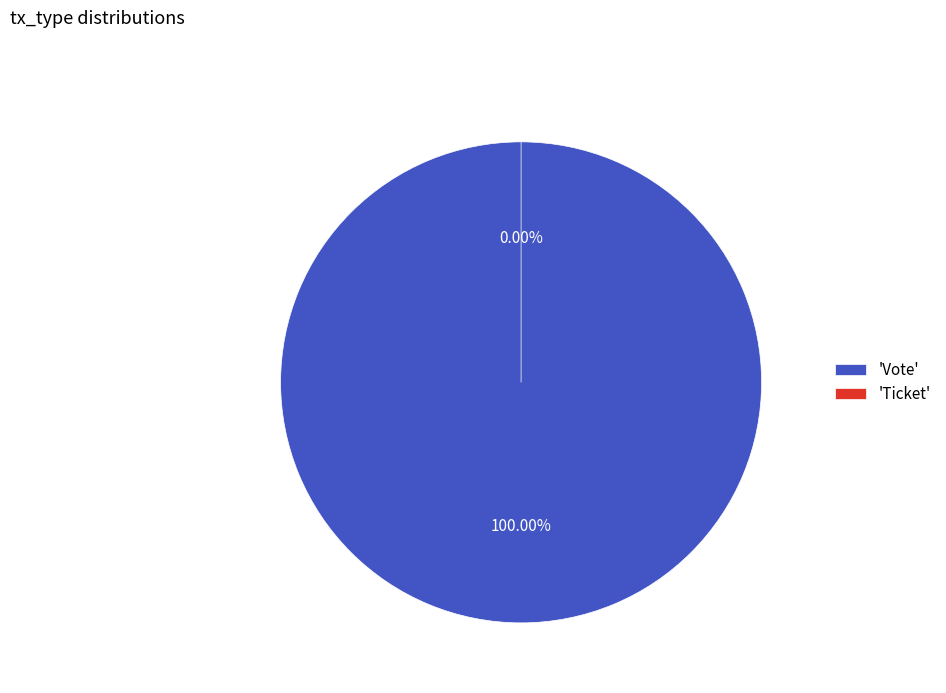

Which slice is the smallest?

Ticket